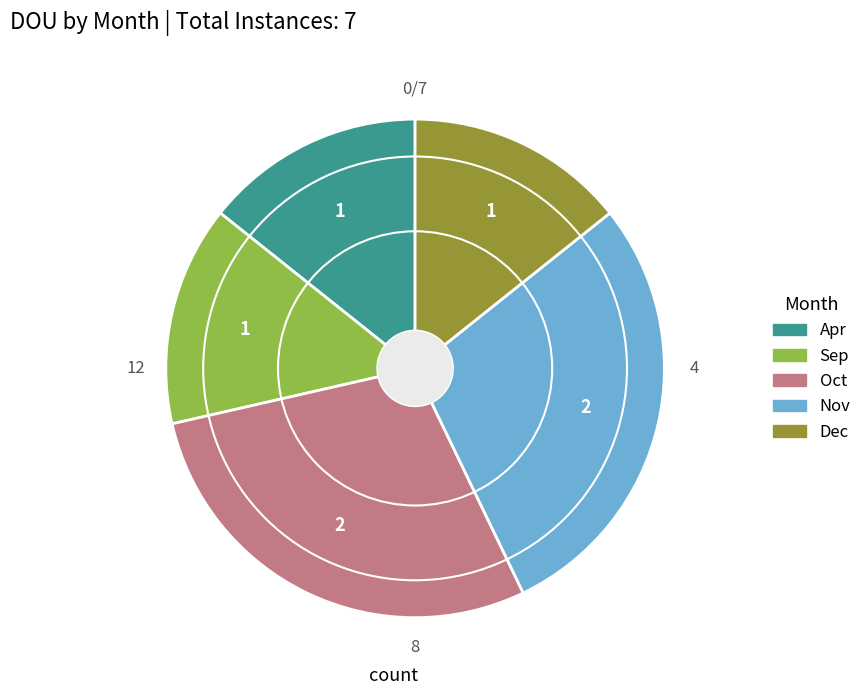

The Apr slice represents 27% of the pie. True or false?

False